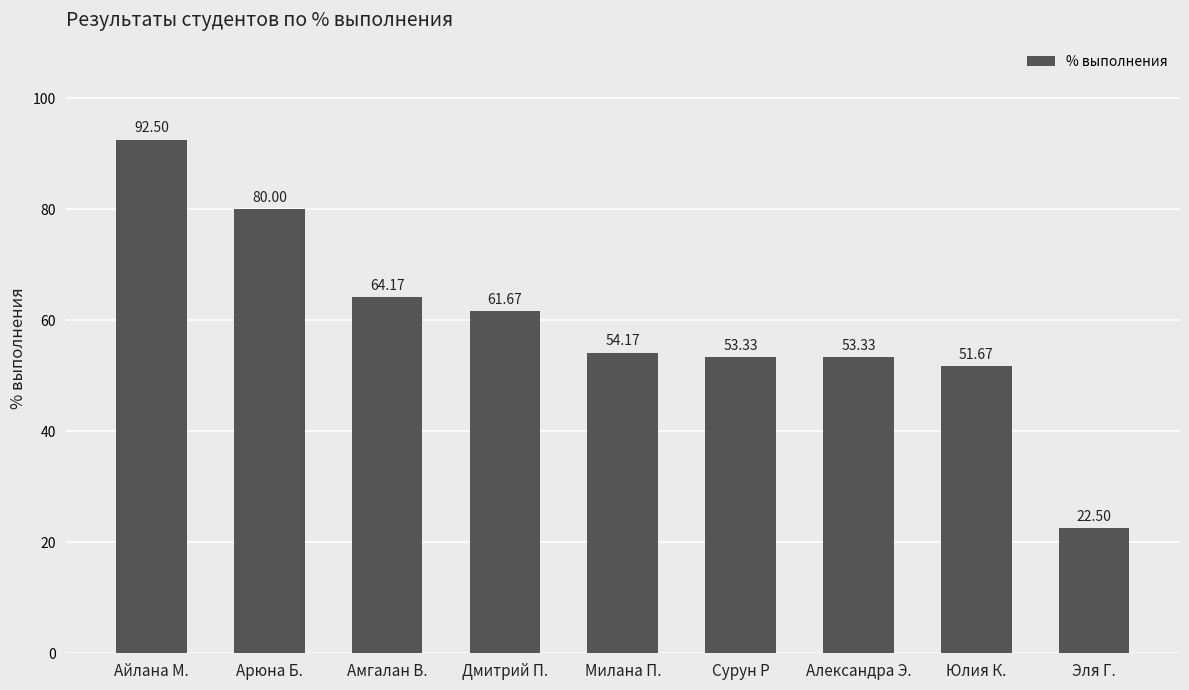

What is the value of the 9th bar from the left?

22.5